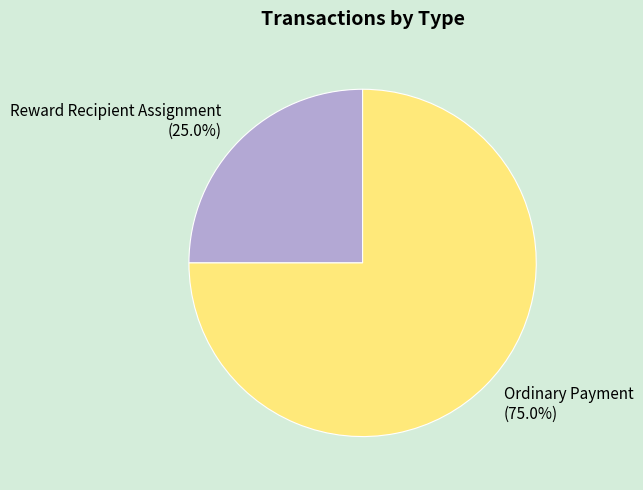

What percentage is the Ordinary Payment slice, to the nearest percent?

75%